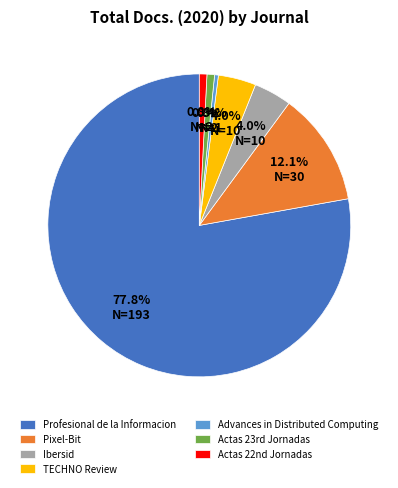

What portion of the pie excludes Advances in Distributed Computing?

99.6%